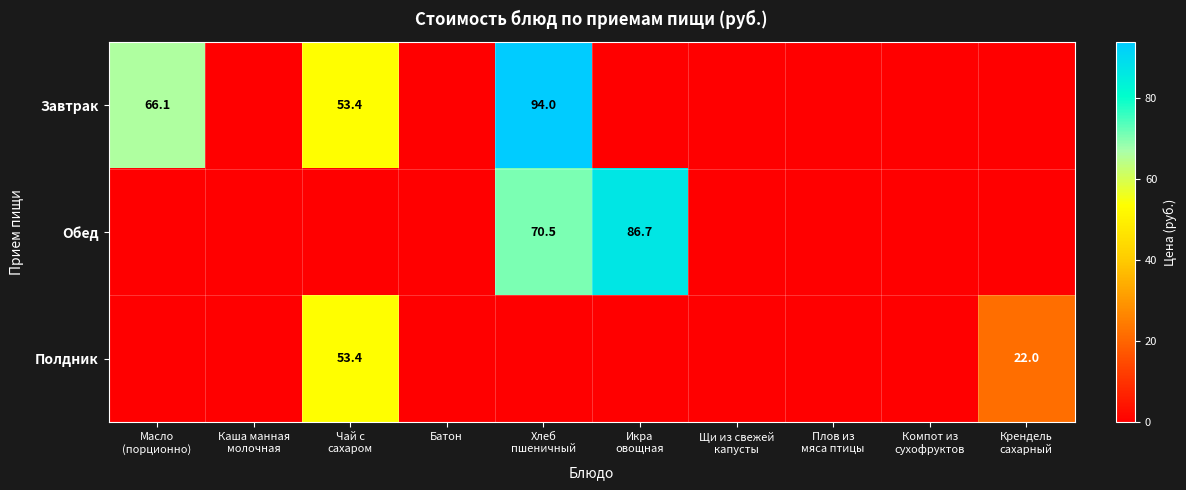

What is the total value across all series at Масло
(порционно)?

66.1